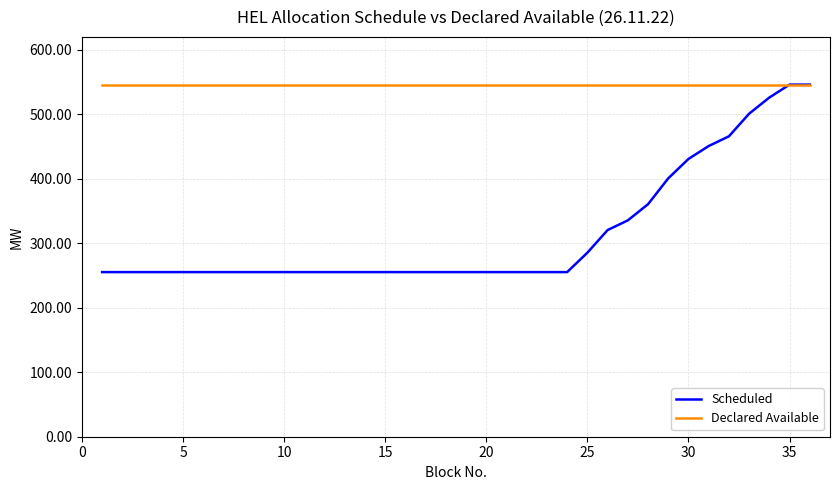

What is the sum of all Declared Available values?

19656.0